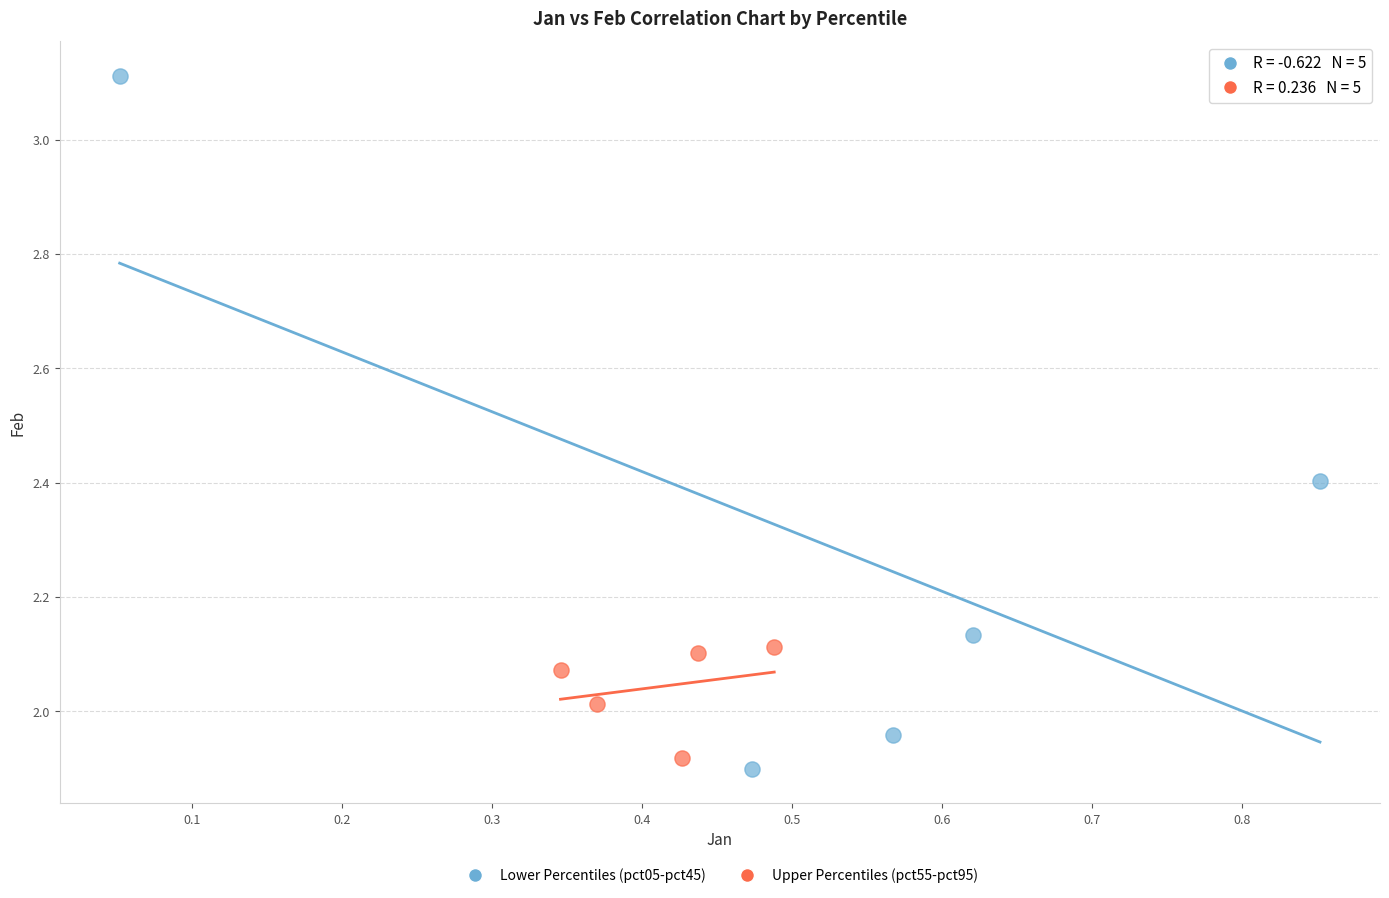

Which series has the largest Y range (max minus min)?

Lower Percentiles (pct05-pct45)